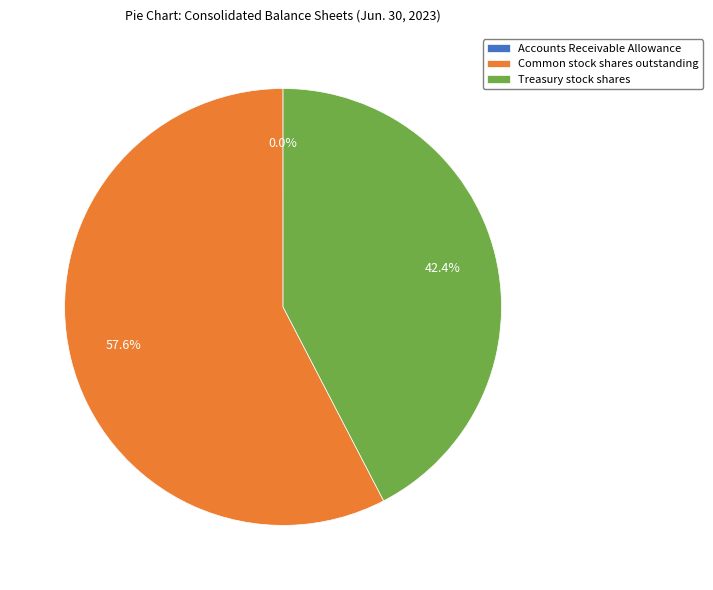

True or false: Treasury stock shares accounts for 42% of the total.

True